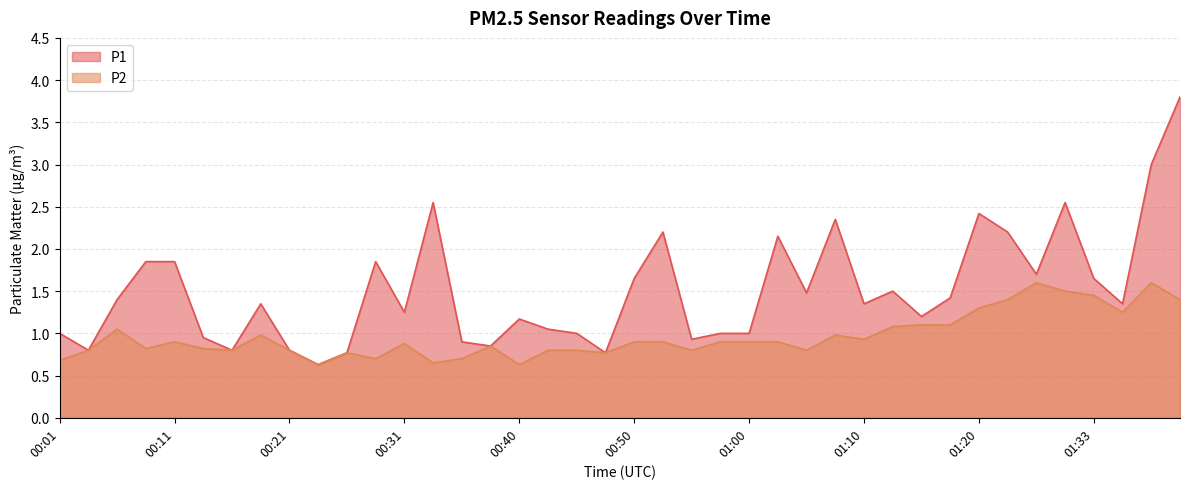

What is the label of the 25th point from the left?

01:00